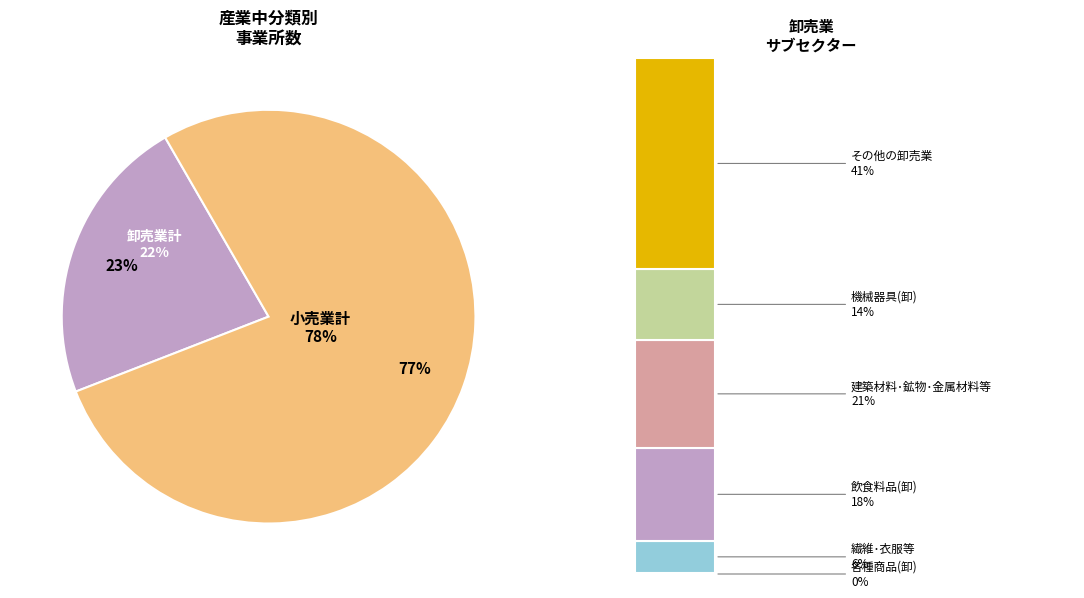

Is it true that 小売業計 is 92% of the pie?

False